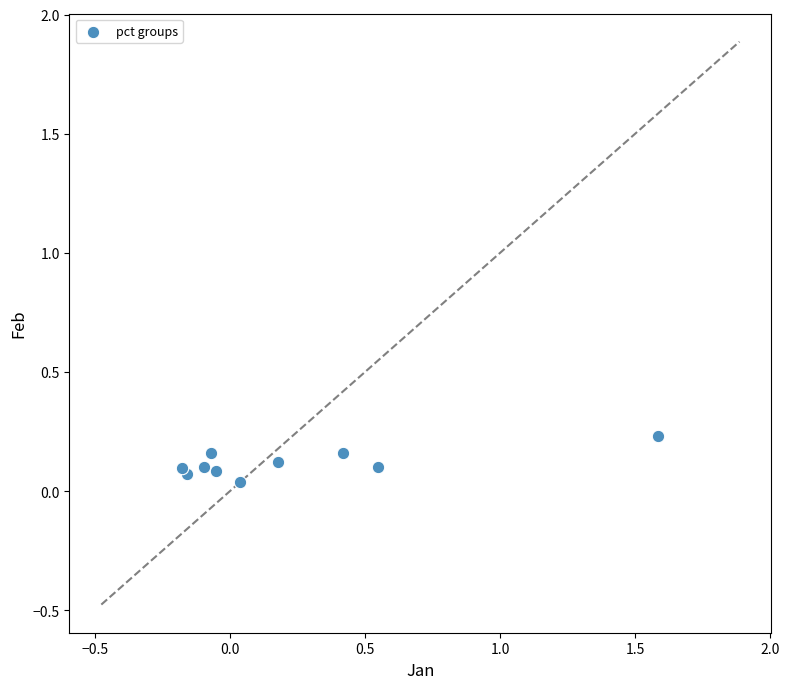

What is the range of X values (max minus min)?

1.8